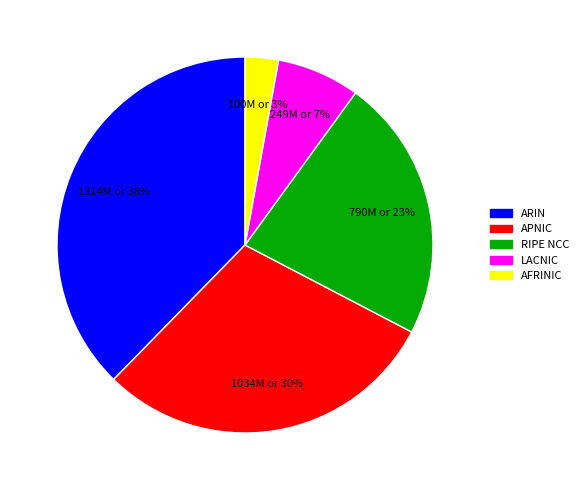

To the nearest percent, what is the difference between the largest and smallest slice percentages?

35%